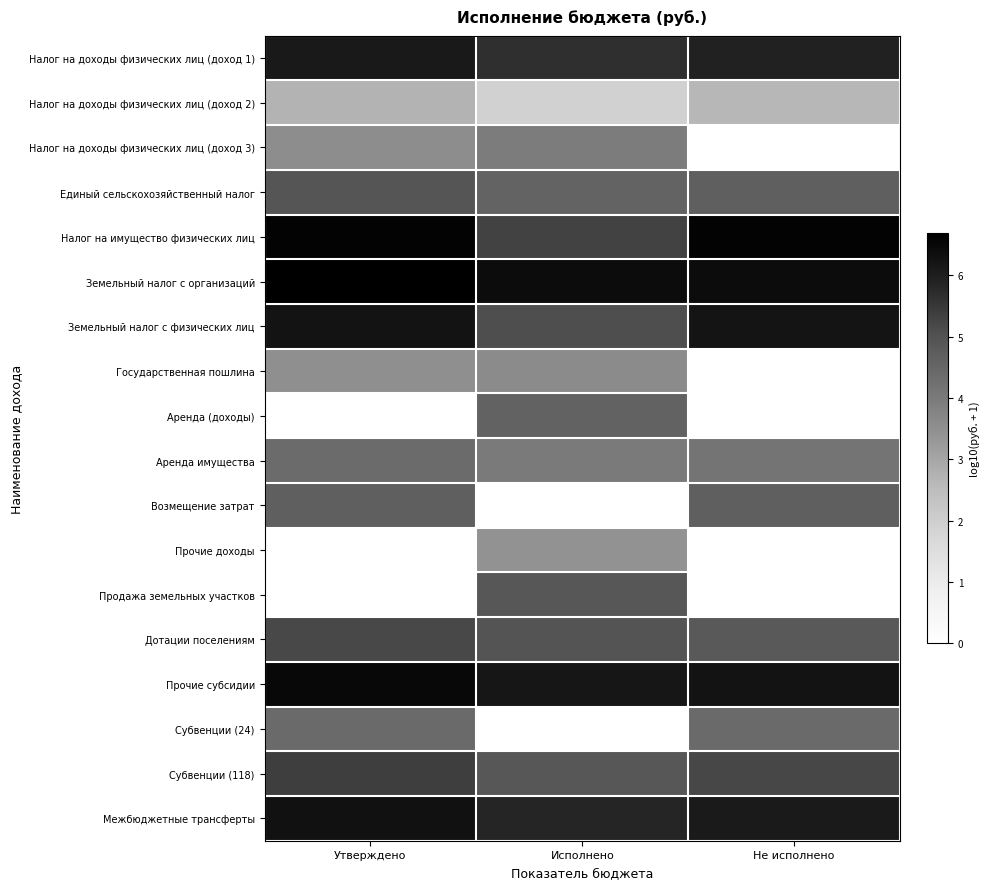

What is the total value across all series at Не исполнено?

67.9